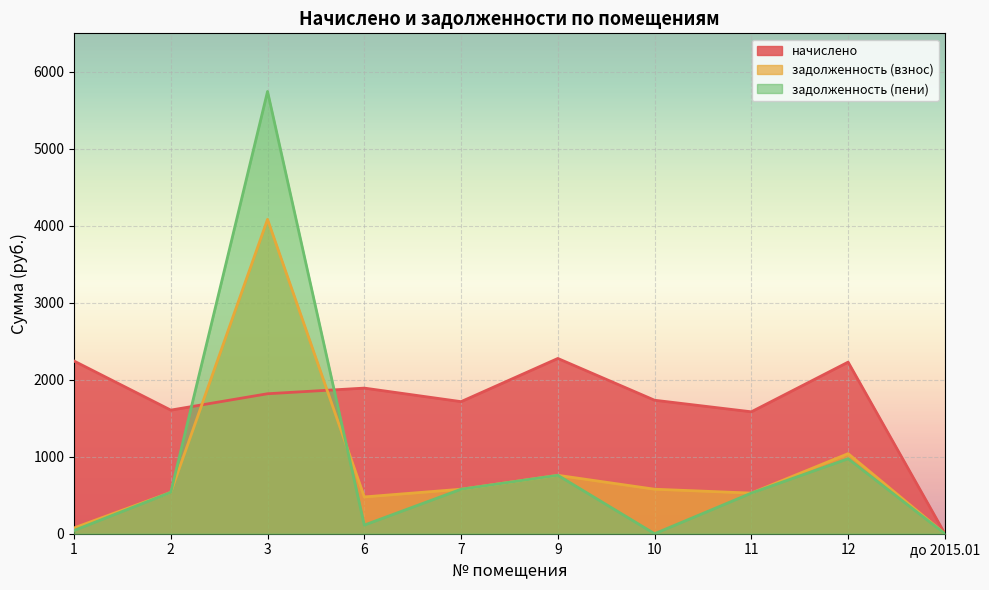

What is the label of the 2nd point from the left?

2